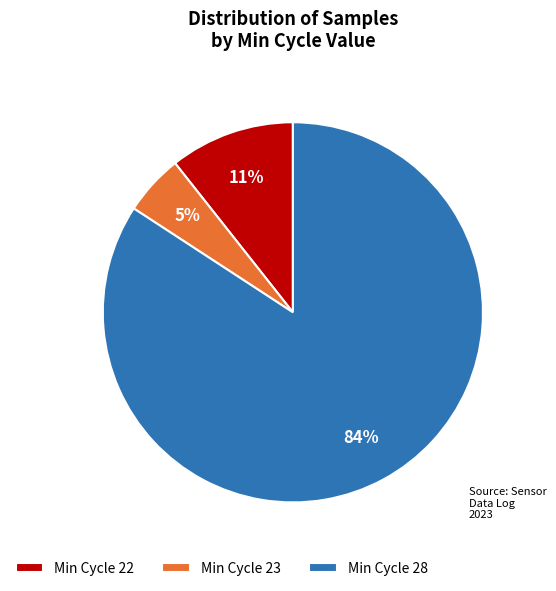

What is the smallest slice in the pie chart?

Min Cycle 23